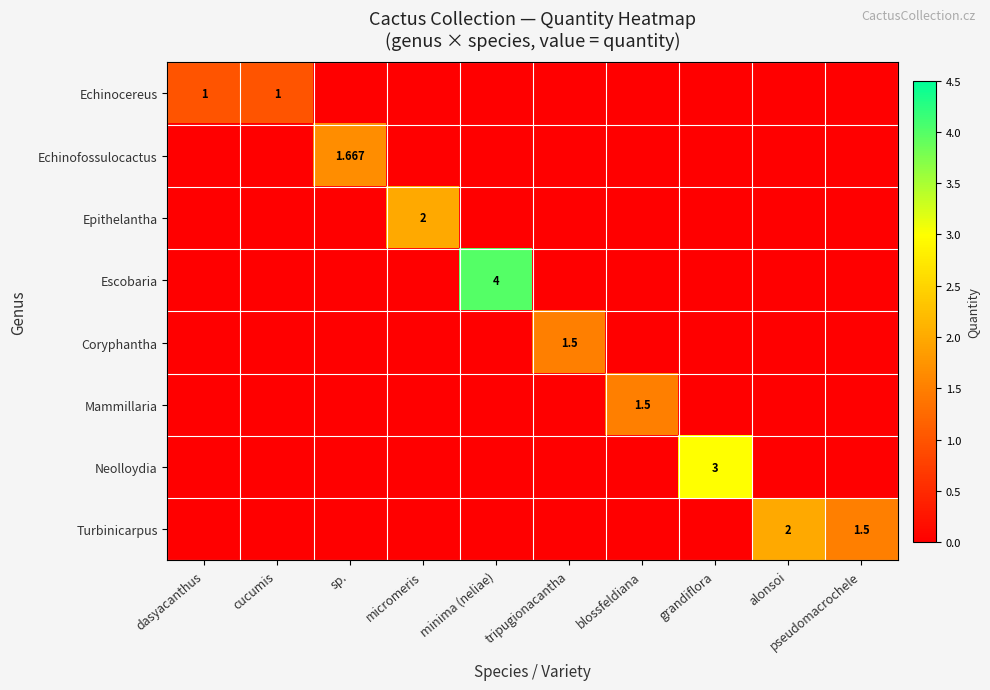

Between minima (neliae) and tripugionacantha, which series saw the biggest shift?

Escobaria